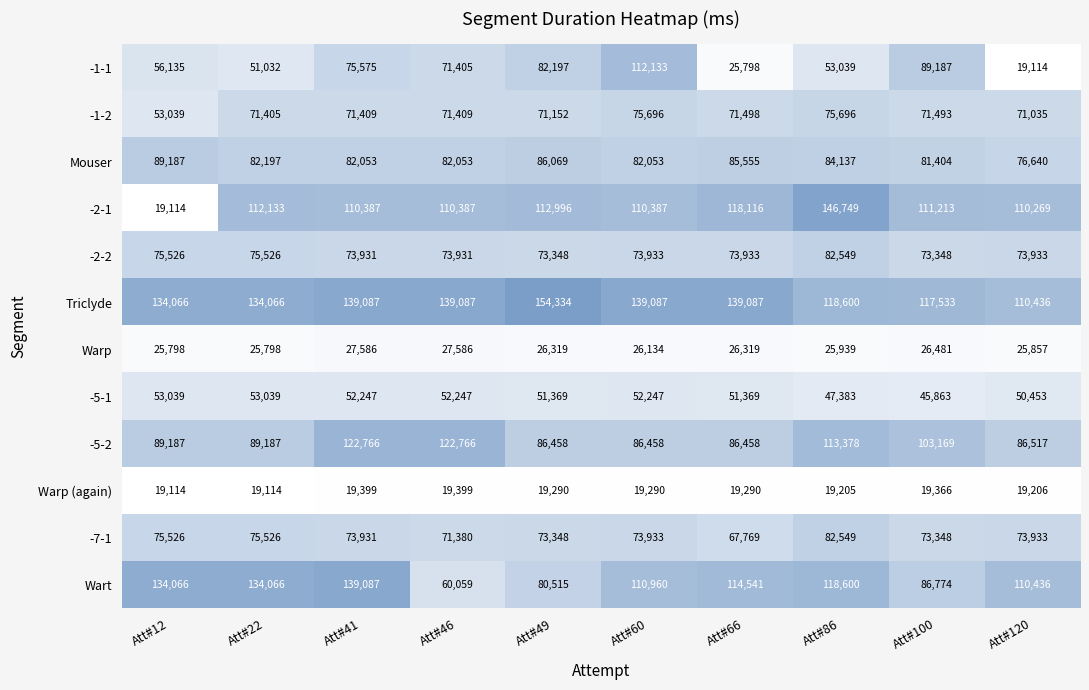

Which series has the largest total across all categories?

Triclyde